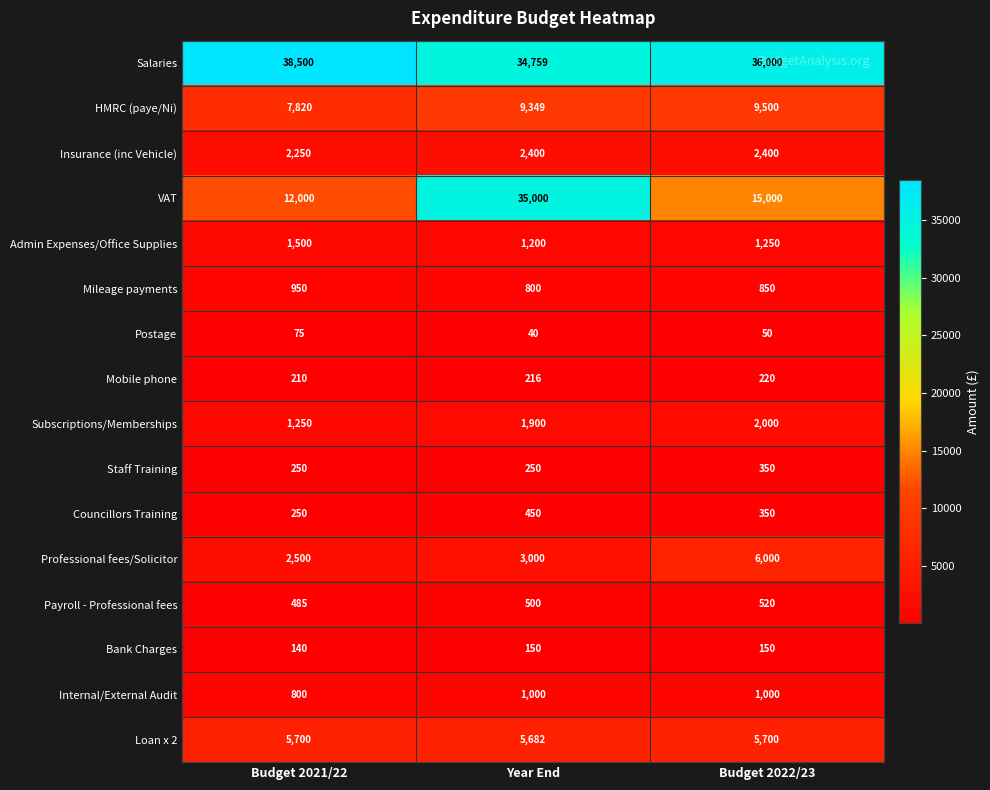

Is it true that Staff Training equals 52 at Budget 2021/22?

False